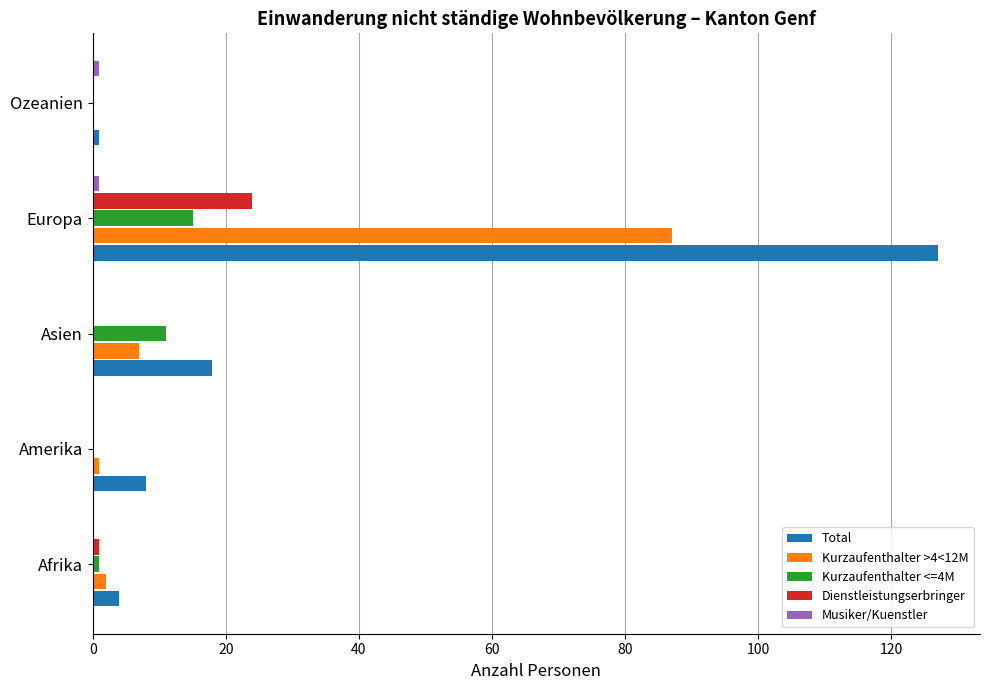

Where is Total nearest to the value 64?

Asien